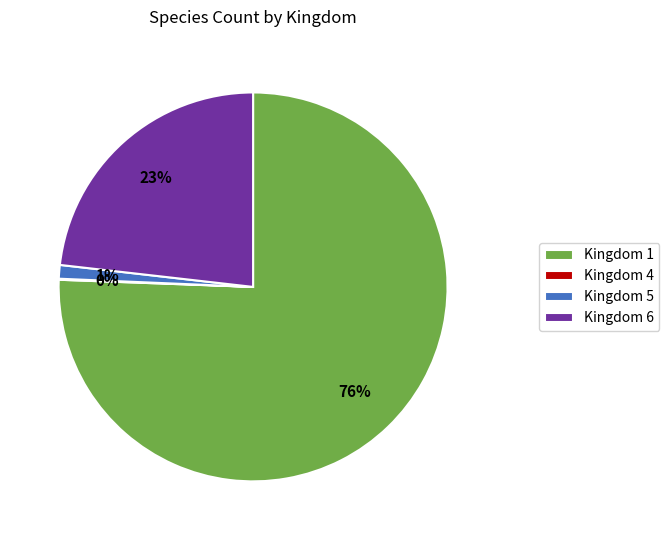

To the nearest percent, what is the difference between the largest and smallest slice percentages?

76%